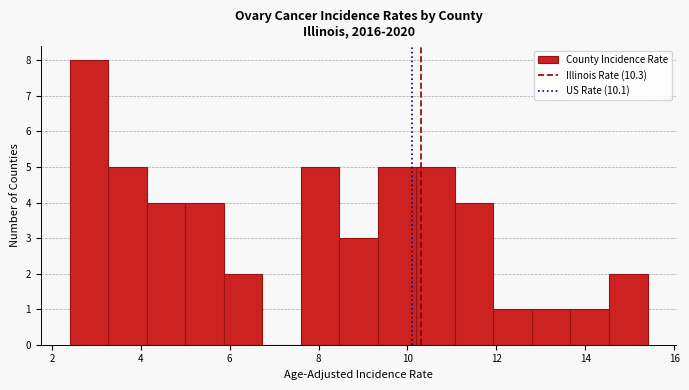

Reading left to right, transcribe this chart: for each bar, give the range it covers on the x-axis and its height. Neither the bar edges nor the heights are printed on the chart, so give them approximately, as read against the axes.

2.4 to 3.2: 8
3.2 to 4.2: 5
4.2 to 5.0: 4
5.0 to 5.8: 4
5.8 to 6.8: 2
6.8 to 7.6: 0
7.6 to 8.4: 5
8.4 to 9.4: 3
9.4 to 10.2: 5
10.2 to 11.0: 5
11.0 to 12.0: 4
12.0 to 12.8: 1
12.8 to 13.6: 1
13.6 to 14.6: 1
14.6 to 15.4: 2